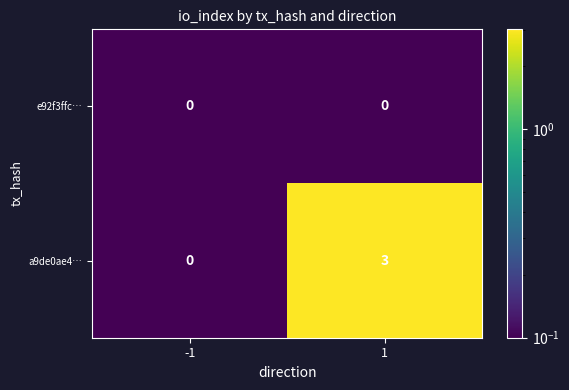

Which series has the largest total across all categories?

a9de0ae4…